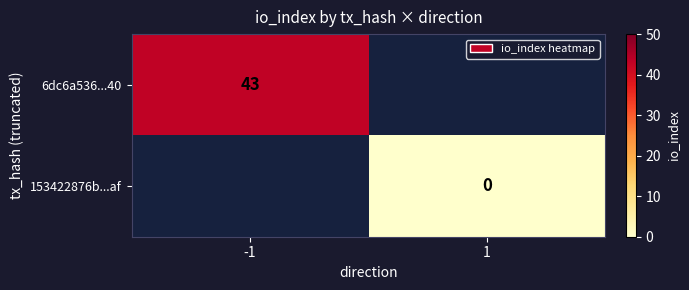

Is it true that 6dc6a536...40 equals 43 at -1?

True